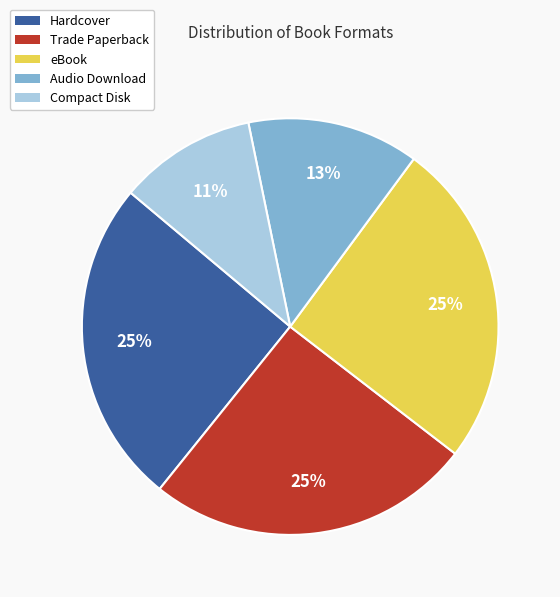

What is the smallest slice in the pie chart?

Compact Disk